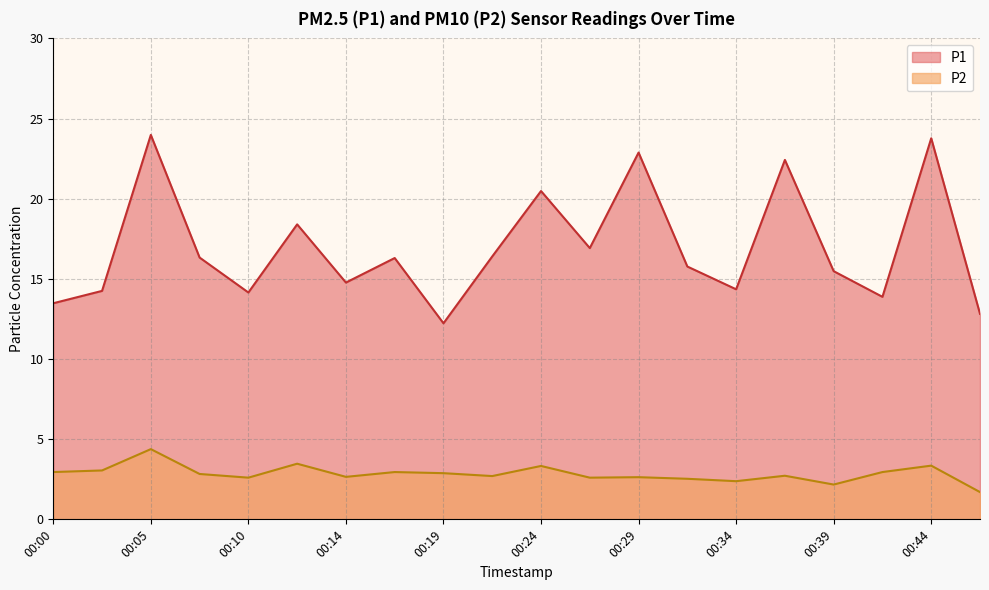

Which series has the largest range (max minus min)?

P1